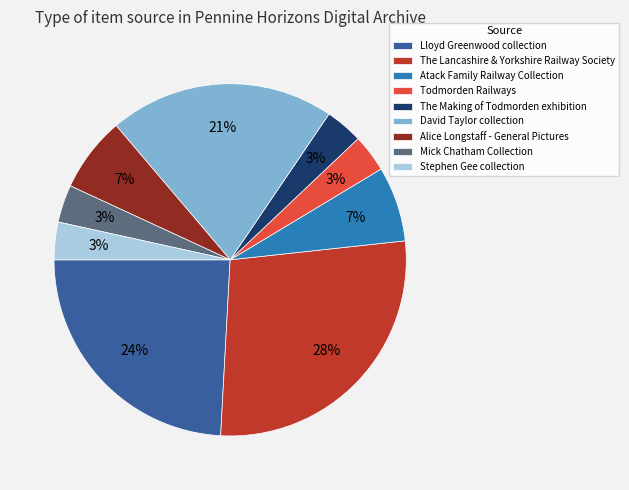

How many slices are in this pie chart?

9